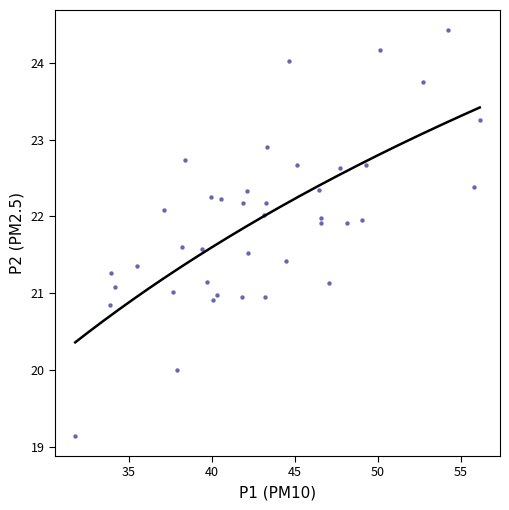

What is the range of X values (max minus min)?

24.4